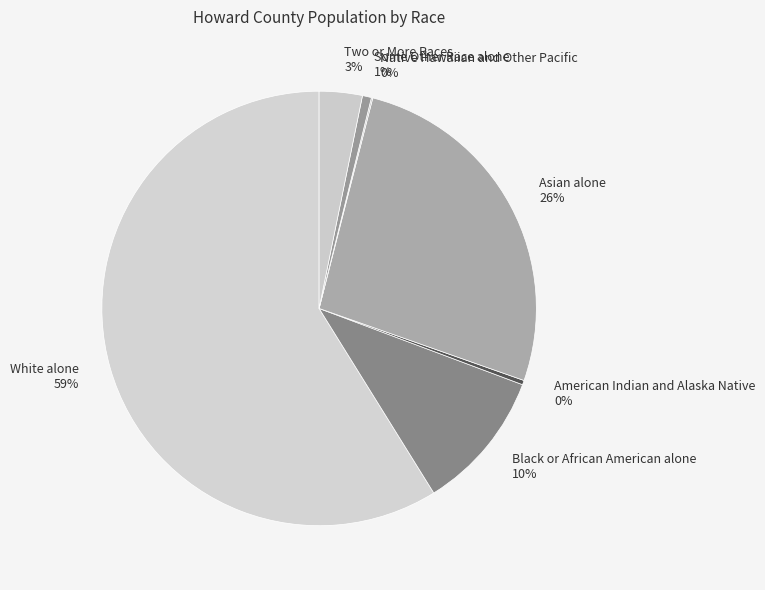

To the nearest percent, what is the average slice percentage?

14%